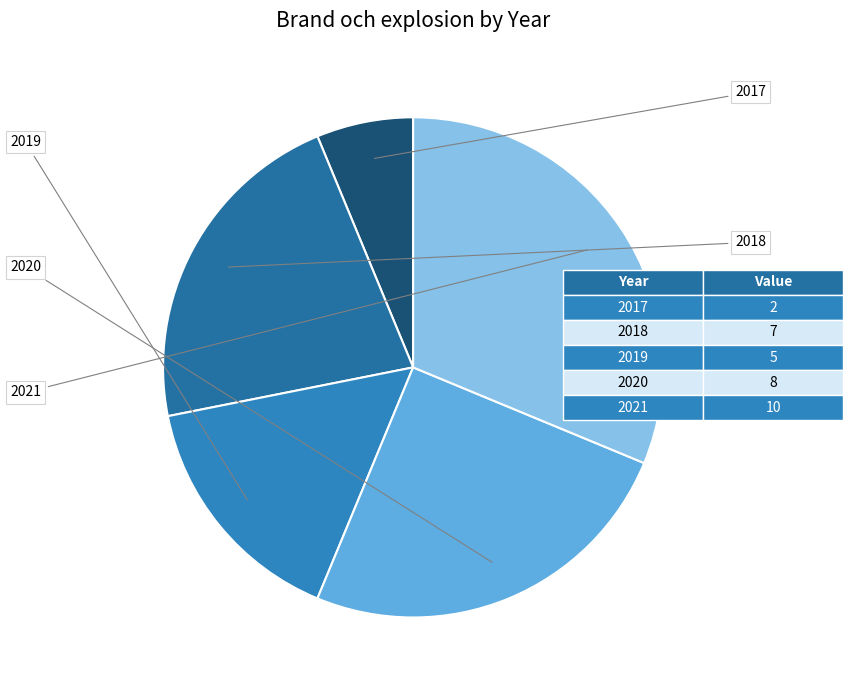

True or false: 2018 accounts for 9% of the total.

False